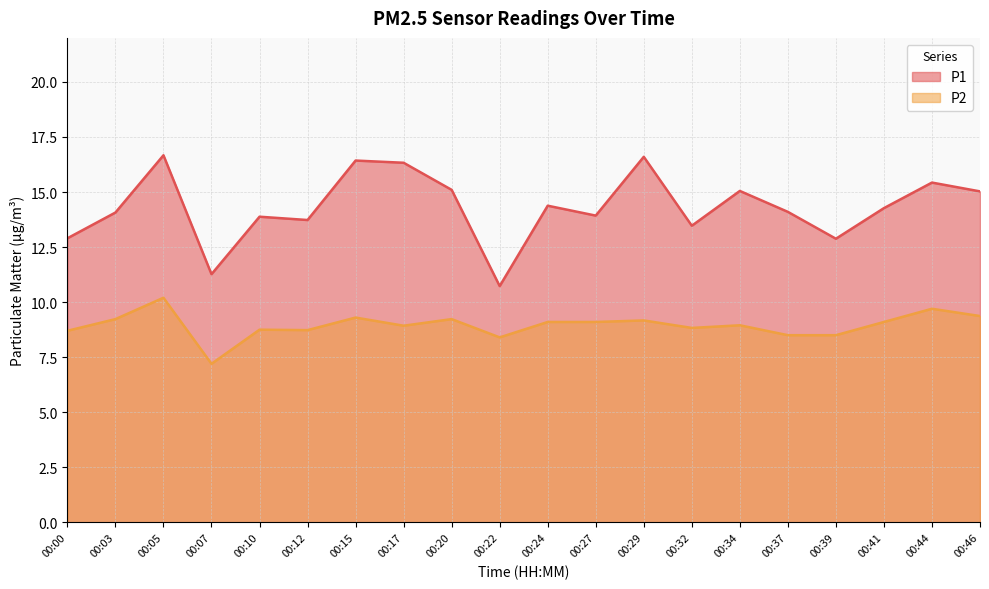

Reading left to right, extract all data points from this chart.

P1: 12.9	14.1	16.7	11.3	13.9	13.7	16.4	16.3	15.1	10.7	14.4	13.9	16.6	13.5	15.1	14.1	12.9	14.3	15.4	15.0
P2: 8.7	9.2	10.2	7.2	8.8	8.7	9.3	8.9	9.2	8.4	9.1	9.1	9.2	8.8	8.9	8.5	8.5	9.1	9.7	9.4